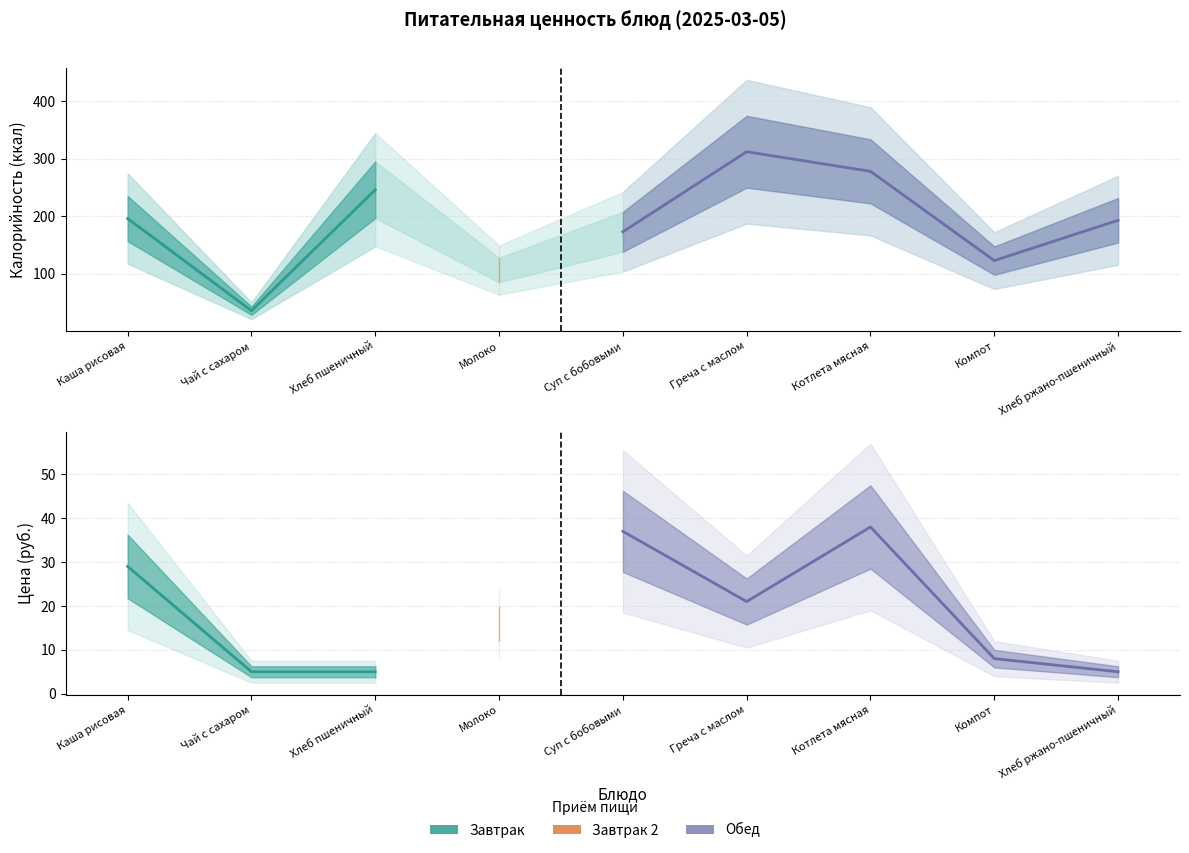

How many values in the Калорийность series are below 193?

4